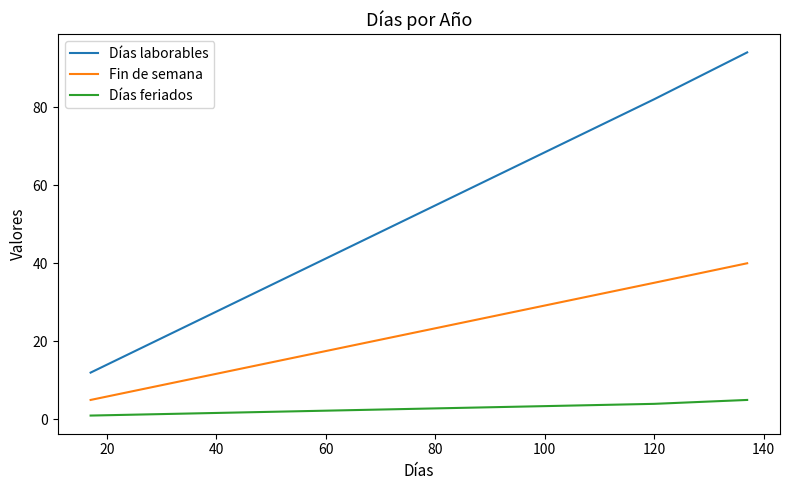

What is the lowest value of the Días laborables series?

12